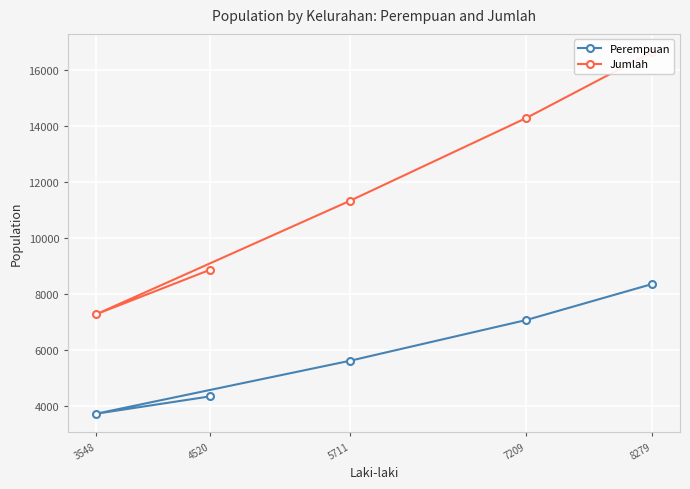

True or false: Jumlah has a value of 9536 at 7209.

False